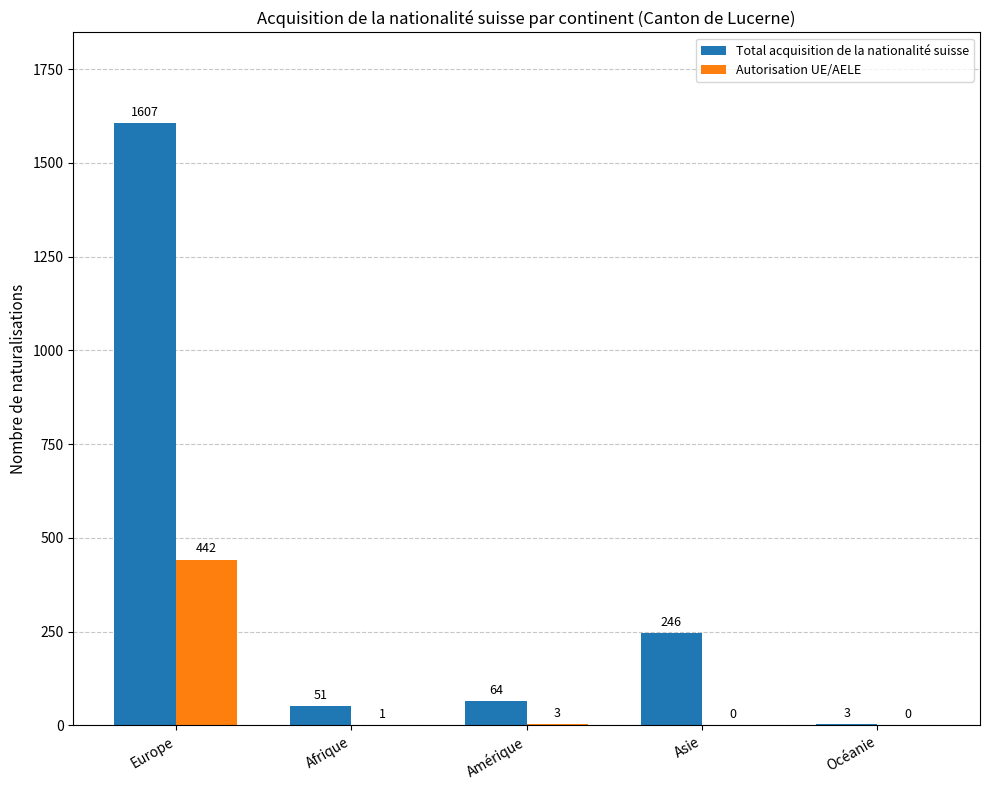

What is the sum of all Total acquisition de la nationalité suisse values?

1971